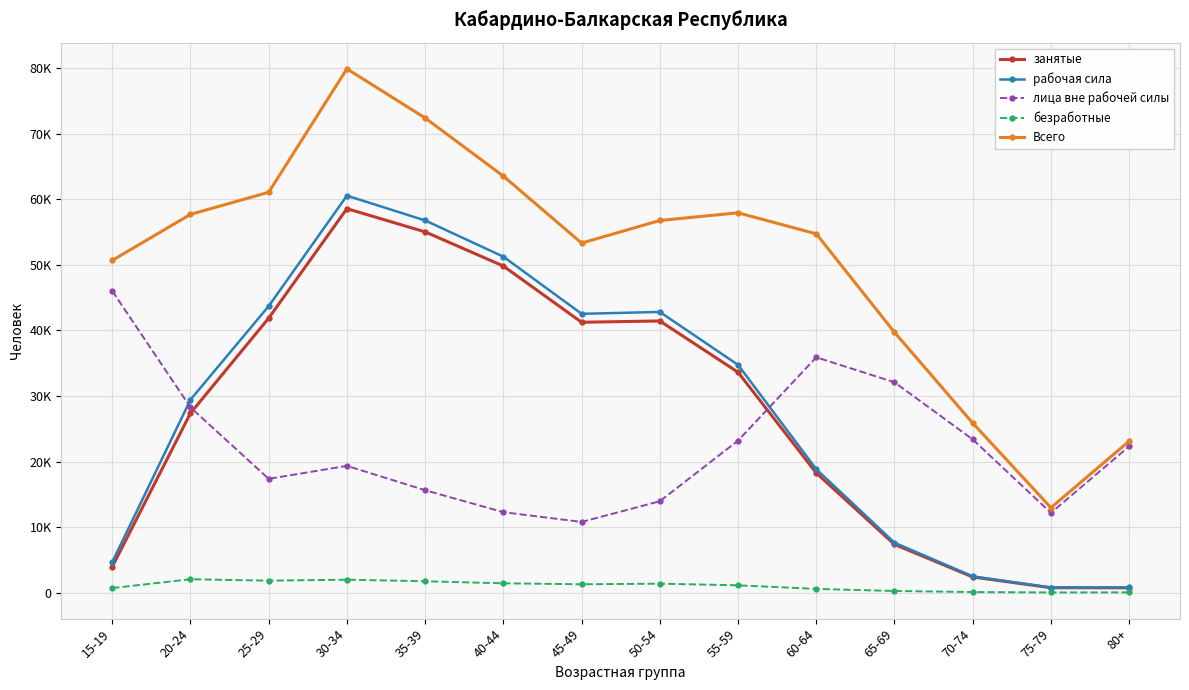

What are all the series names shown in the legend?

занятые, рабочая сила, лица вне рабочей силы, безработные, Всего